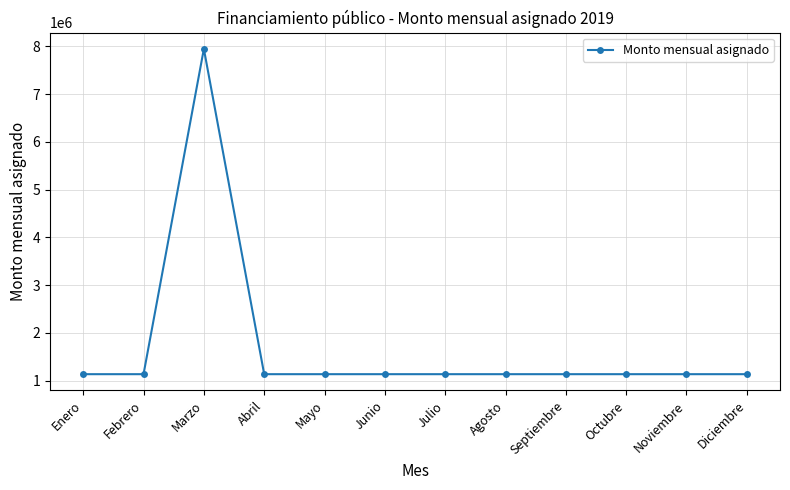

What is the label of the 3rd point from the right?

Octubre